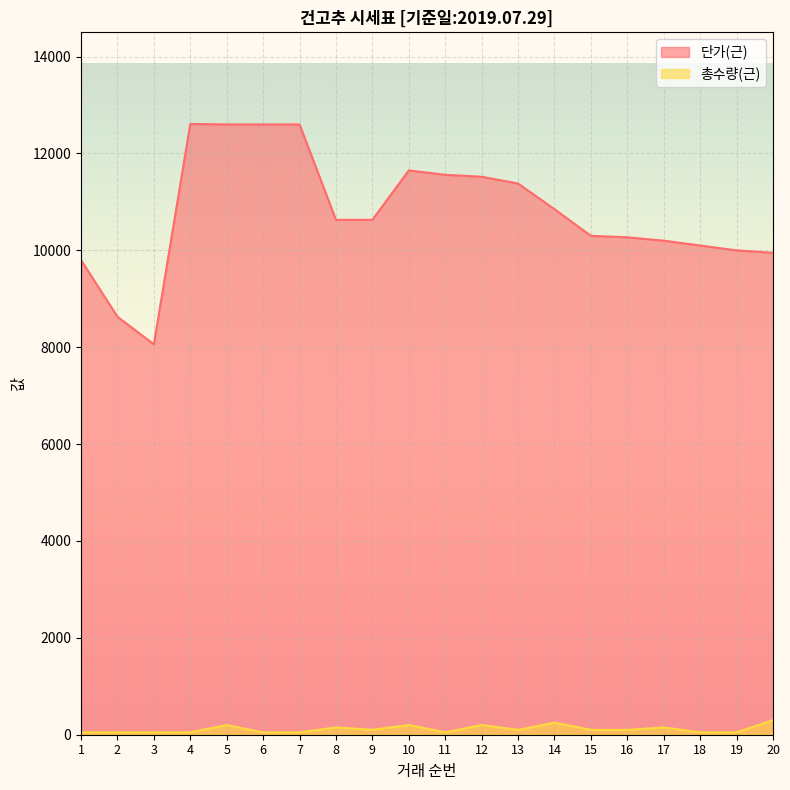

Count the number of categories in the chart.

20